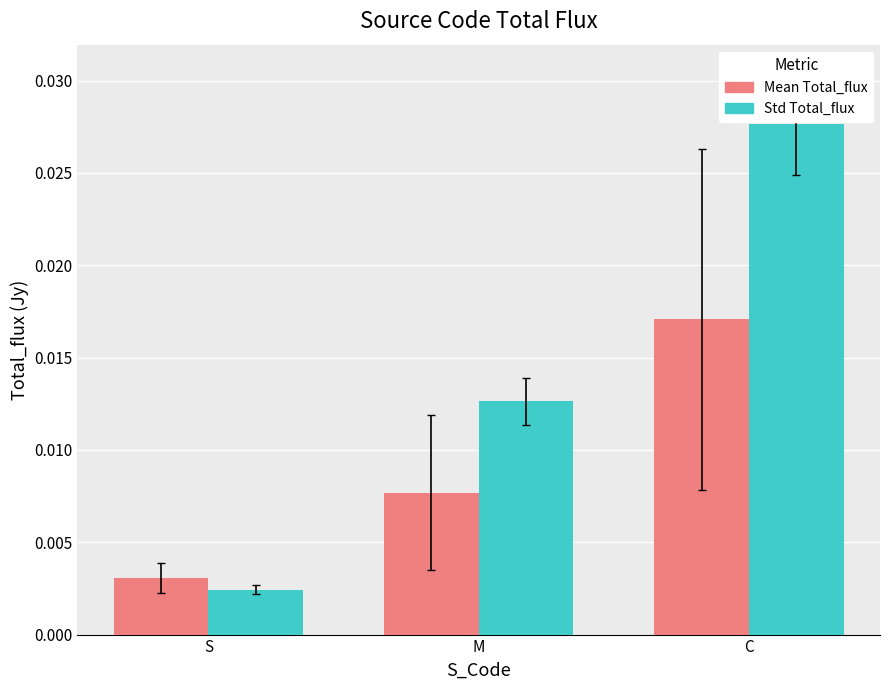

What is the label of the 1st bar from the left?

S